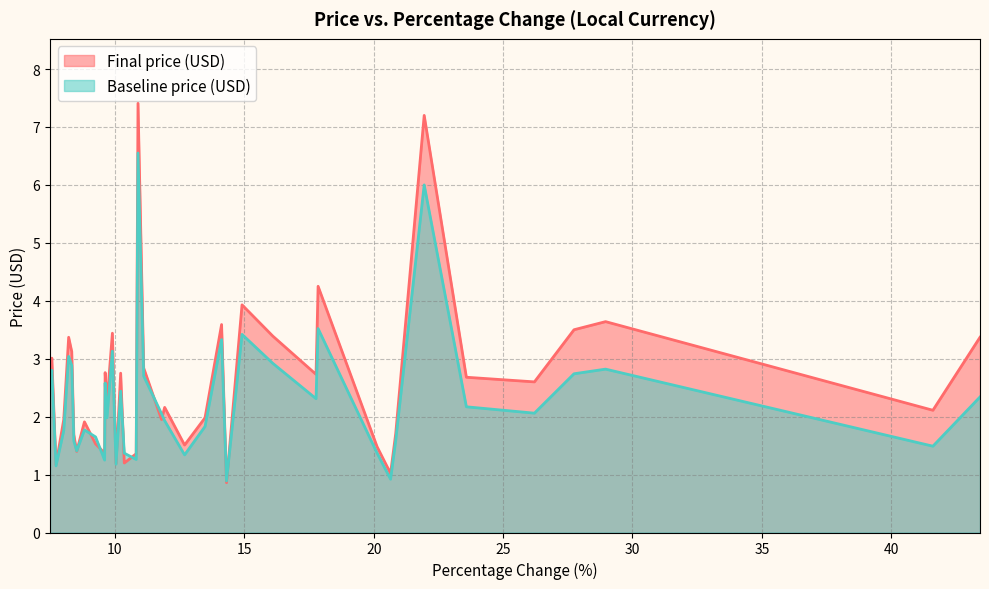

How many data points in Final price (USD) are less than 2?

17